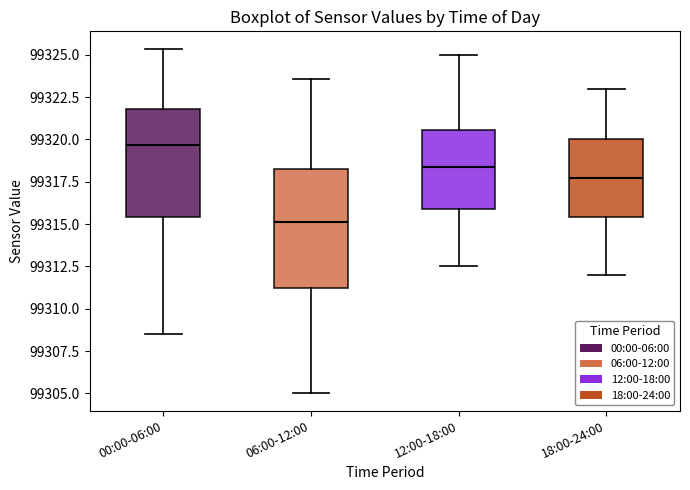

Reading left to right, transcribe this box plot: for each box, give where its median line is, the range the box spans, and where its two whiskers end, as read against the y-axis. The values are not printed on the chart, so give them approximately, as read against the axis.

00:00-06:00: median 99319.5, box 99315.5 to 99322.0, whiskers 99308.5 to 99325.5
06:00-12:00: median 99315.0, box 99311.0 to 99318.5, whiskers 99305.0 to 99323.5
12:00-18:00: median 99318.5, box 99316.0 to 99320.5, whiskers 99312.5 to 99325.0
18:00-24:00: median 99318.0, box 99315.5 to 99320.0, whiskers 99312.0 to 99323.0